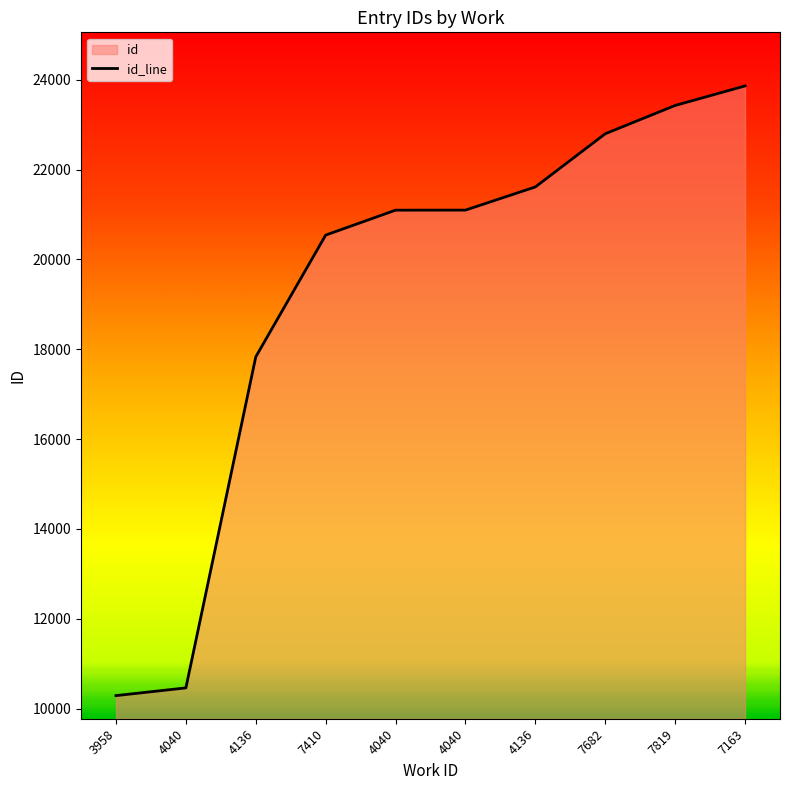

What is the label of the 3rd point from the left?

4136